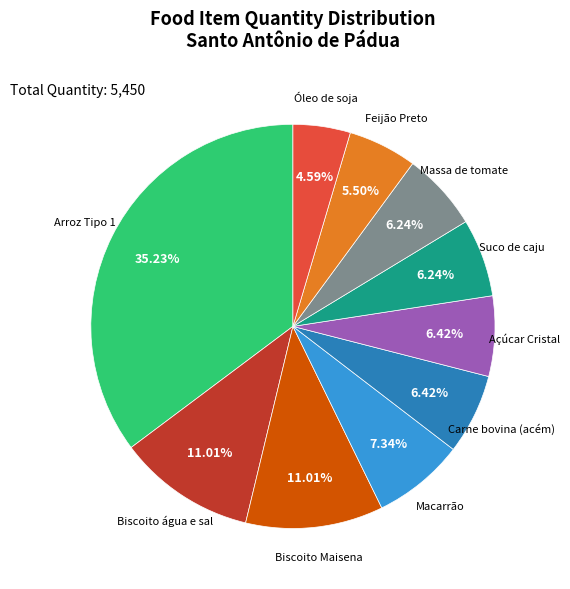

Is the sum of Massa de tomate and Suco de caju greater than half?

No